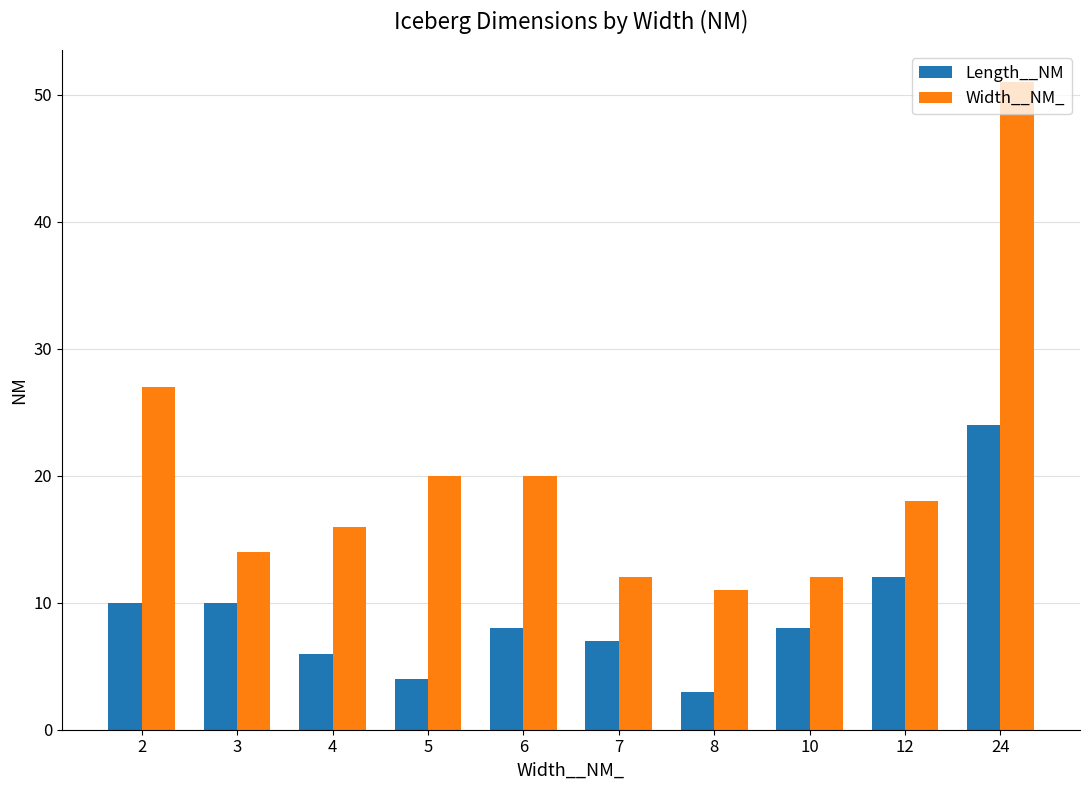

Which category has the highest value across all series?

24